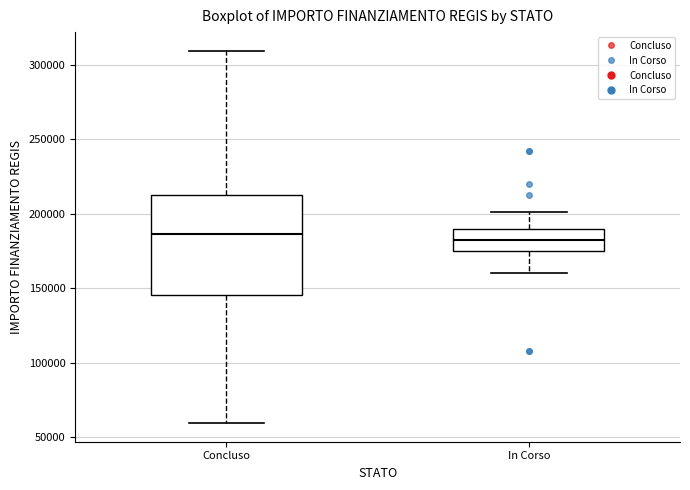

Reading left to right, read every box against the y-axis: the position of its median line, the range the box covers, and the ends of its whiskers. The values are not printed on the chart, so give them approximately, as read against the axis.

Concluso: median 185000, box 145000 to 210000, whiskers 60000 to 310000
In Corso: median 185000, box 175000 to 190000, whiskers 160000 to 200000